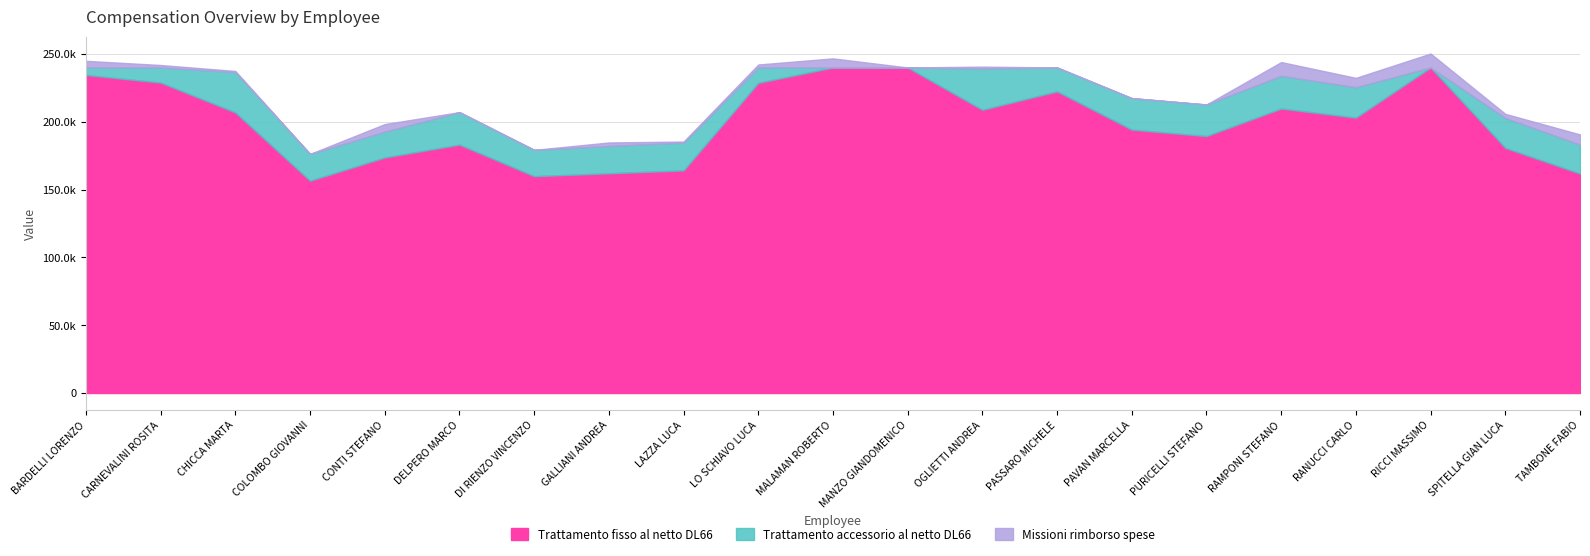

What are all the series names shown in the legend?

Trattamento fisso al netto DL66, Trattamento accessorio al netto DL66, Missioni rimborso spese